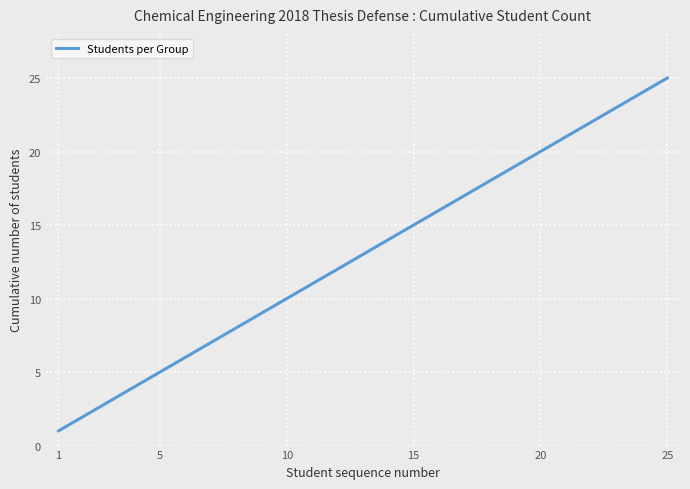

What is the difference between the maximum and minimum values?

24